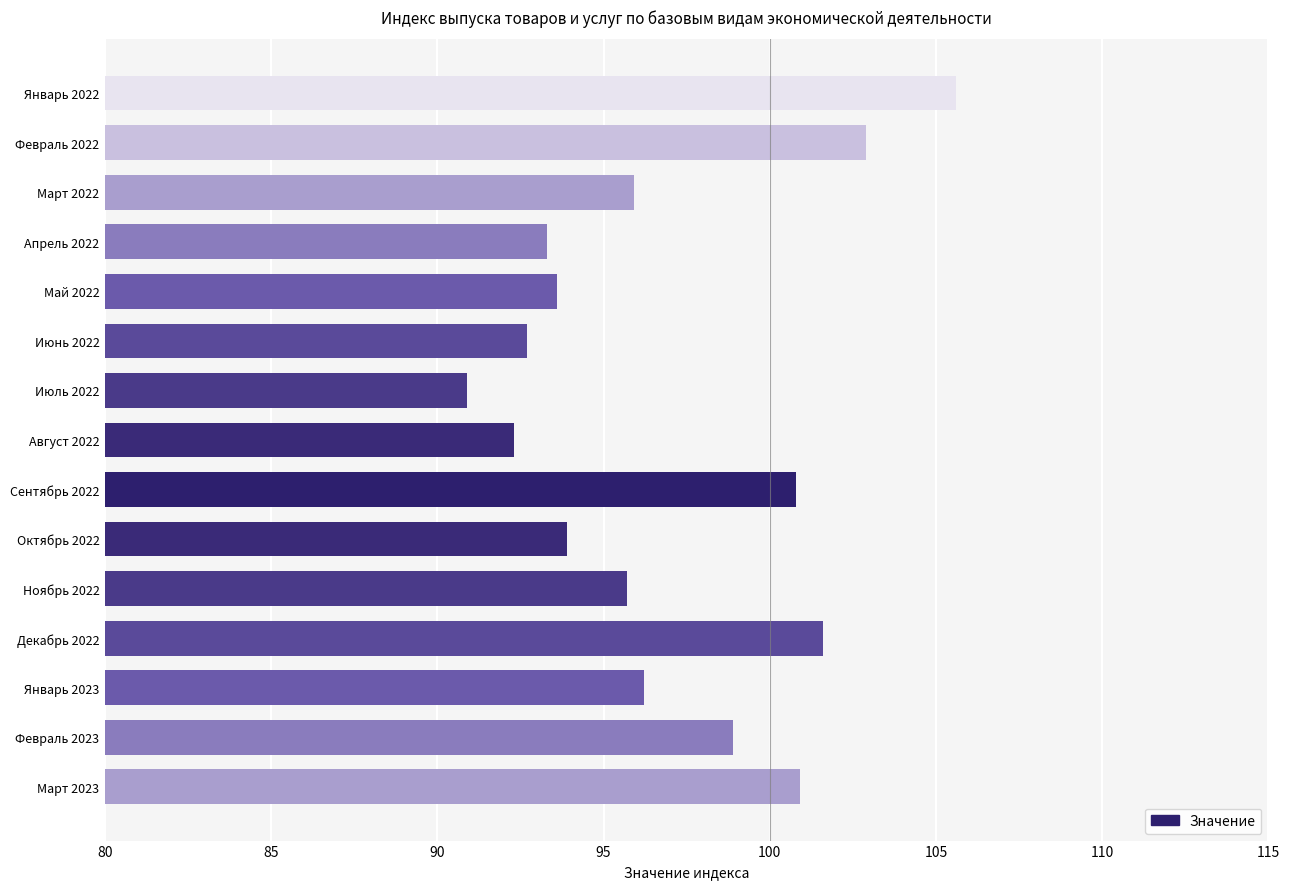

True or false: the data shows 93.3 at Апрель 2022.

True